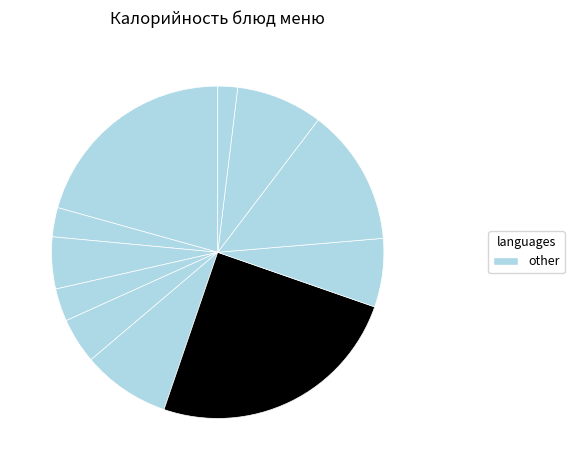

How many slices are in this pie chart?

11